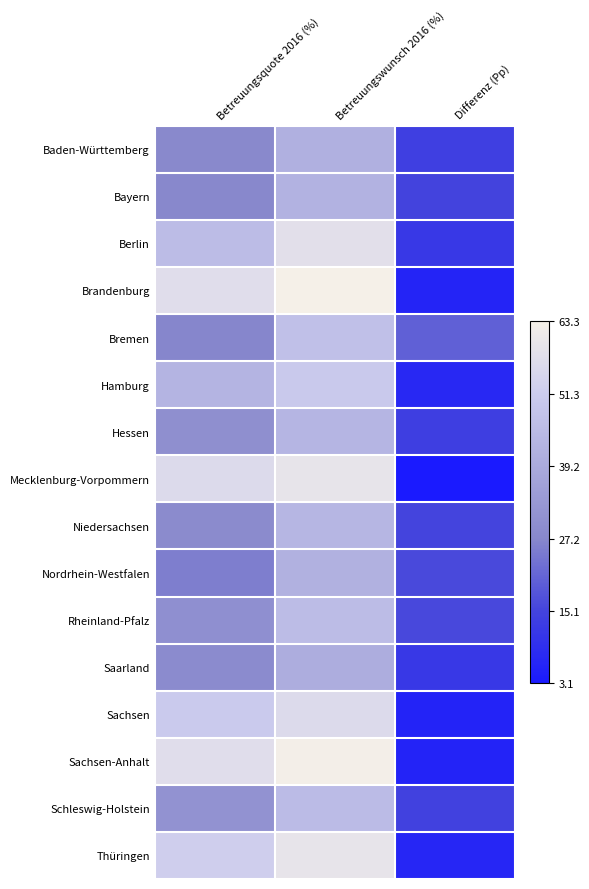

Reading left to right, transcribe all the data shown in this chart.

Baden-Württemberg: Betreuungsquote 2016 (%)=27.7	Betreuungswunsch 2016 (%)=41.5	Differenz (Pp)=13.8
Bayern: Betreuungsquote 2016 (%)=27.2	Betreuungswunsch 2016 (%)=42.1	Differenz (Pp)=14.9
Berlin: Betreuungsquote 2016 (%)=45.9	Betreuungswunsch 2016 (%)=57.8	Differenz (Pp)=11.9
Brandenburg: Betreuungsquote 2016 (%)=57.2	Betreuungswunsch 2016 (%)=63.3	Differenz (Pp)=6.2
Bremen: Betreuungsquote 2016 (%)=27.0	Betreuungswunsch 2016 (%)=47.2	Differenz (Pp)=20.2
Hamburg: Betreuungsquote 2016 (%)=42.9	Betreuungswunsch 2016 (%)=50.2	Differenz (Pp)=7.4
Hessen: Betreuungsquote 2016 (%)=29.7	Betreuungswunsch 2016 (%)=43.4	Differenz (Pp)=13.7
Mecklenburg-Vorpommern: Betreuungsquote 2016 (%)=56.0	Betreuungswunsch 2016 (%)=59.1	Differenz (Pp)=3.1
Niedersachsen: Betreuungsquote 2016 (%)=28.4	Betreuungswunsch 2016 (%)=43.6	Differenz (Pp)=15.2
Nordrhein-Westfalen: Betreuungsquote 2016 (%)=25.7	Betreuungswunsch 2016 (%)=41.9	Differenz (Pp)=16.2
Rheinland-Pfalz: Betreuungsquote 2016 (%)=29.9	Betreuungswunsch 2016 (%)=45.9	Differenz (Pp)=15.9
Saarland: Betreuungsquote 2016 (%)=28.6	Betreuungswunsch 2016 (%)=40.4	Differenz (Pp)=11.8
Sachsen: Betreuungsquote 2016 (%)=50.6	Betreuungswunsch 2016 (%)=56.2	Differenz (Pp)=5.7
Sachsen-Anhalt: Betreuungsquote 2016 (%)=57.0	Betreuungswunsch 2016 (%)=62.7	Differenz (Pp)=5.7
Schleswig-Holstein: Betreuungsquote 2016 (%)=30.9	Betreuungswunsch 2016 (%)=45.5	Differenz (Pp)=14.6
Thüringen: Betreuungsquote 2016 (%)=52.2	Betreuungswunsch 2016 (%)=59.1	Differenz (Pp)=6.9